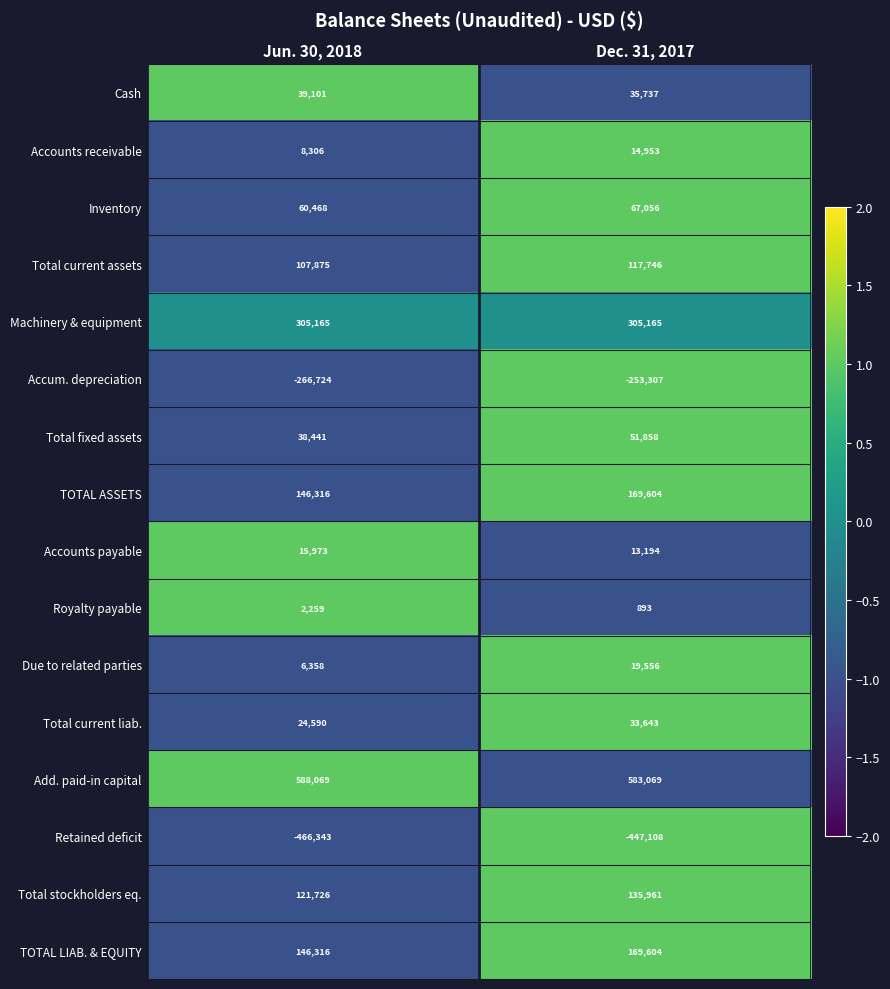

List the labels in order of Accounts receivable value, largest first.

Dec. 31, 2017, Jun. 30, 2018